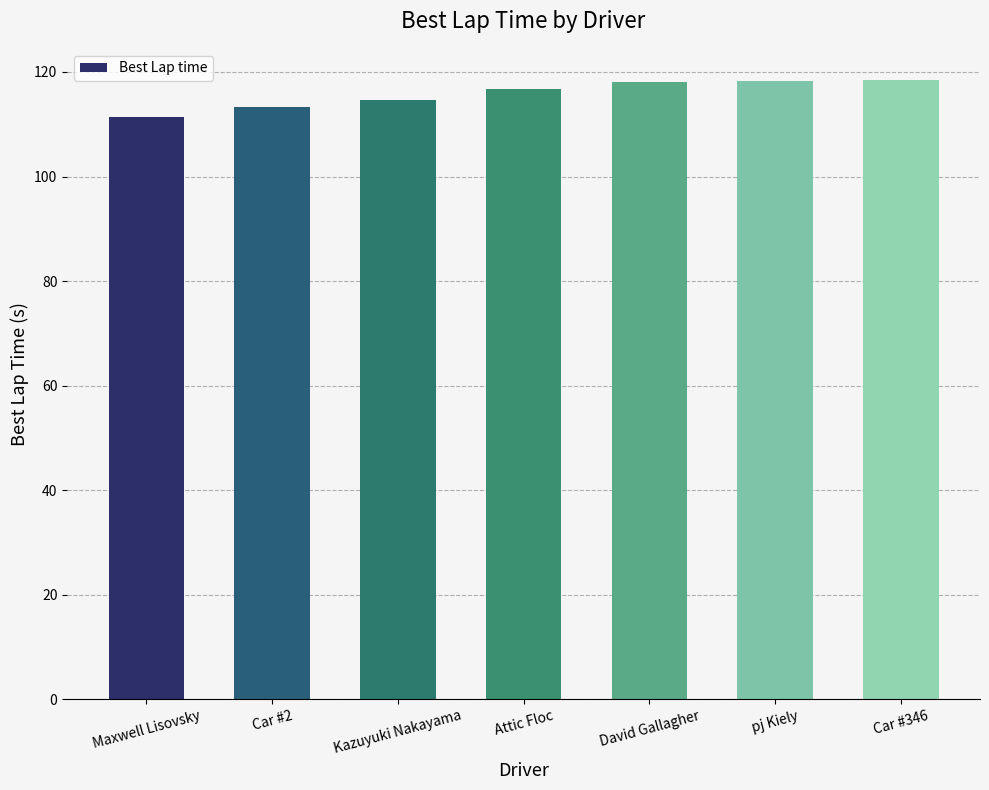

What is the label of the 7th bar from the right?

Maxwell Lisovsky